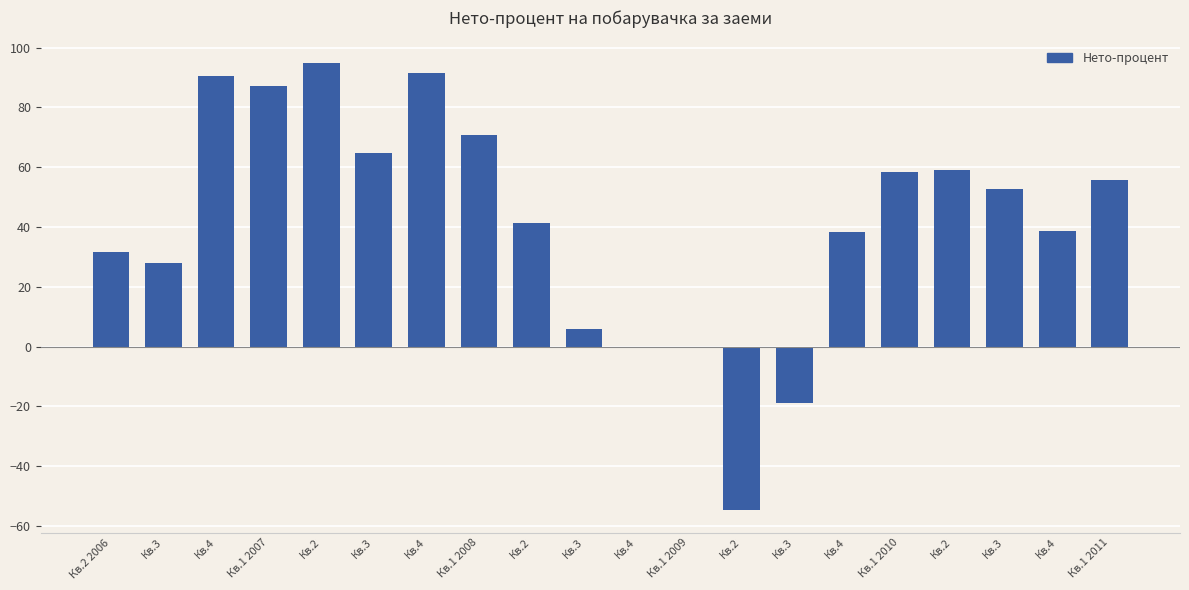

What is the difference between the second highest and second lowest values?

110.3